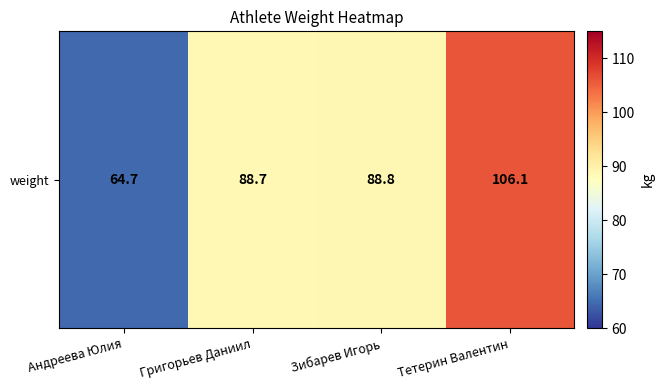

Rank the categories by value from highest to lowest.

Тетерин Валентин, Зибарев Игорь, Григорьев Даниил, Андреева Юлия